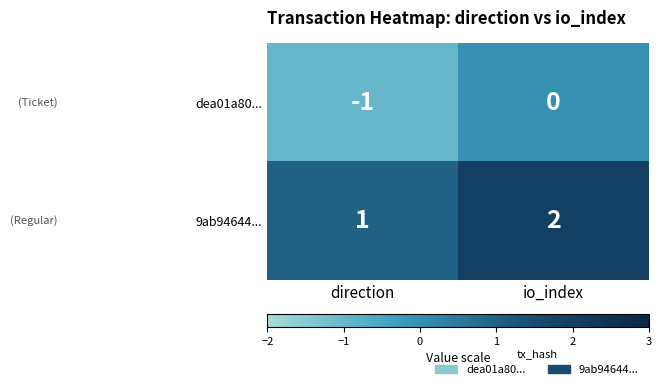

List the series in order of their overall mean, highest first.

9ab94644..., dea01a80...